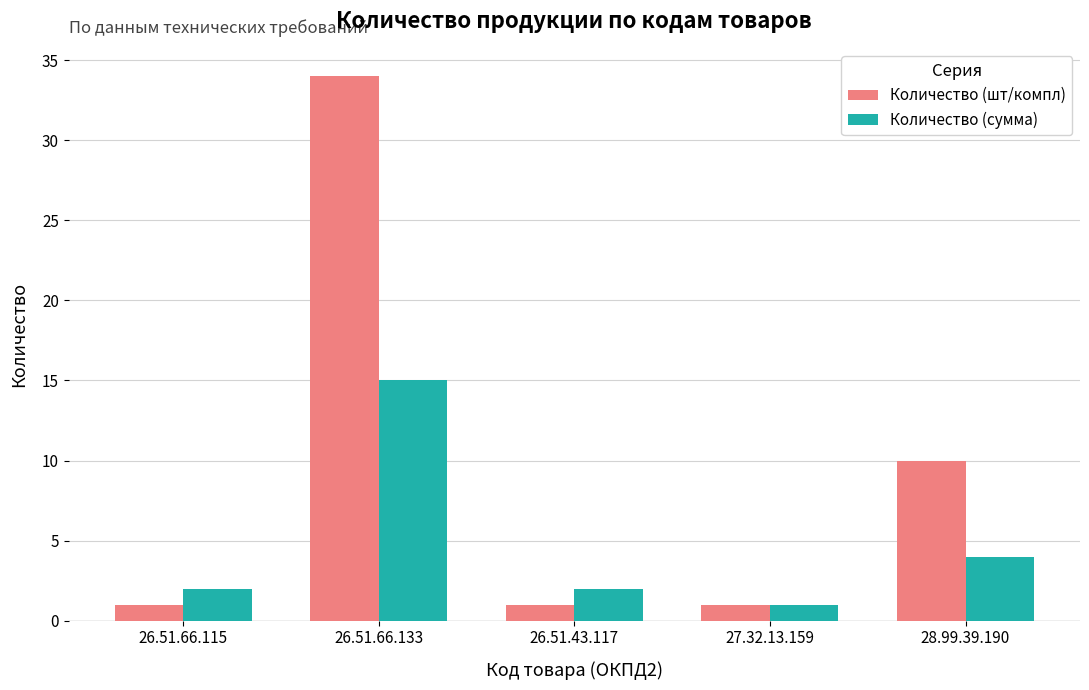

Between 26.51.66.115 and 26.51.66.133, which series saw the biggest shift?

Количество (шт/компл)